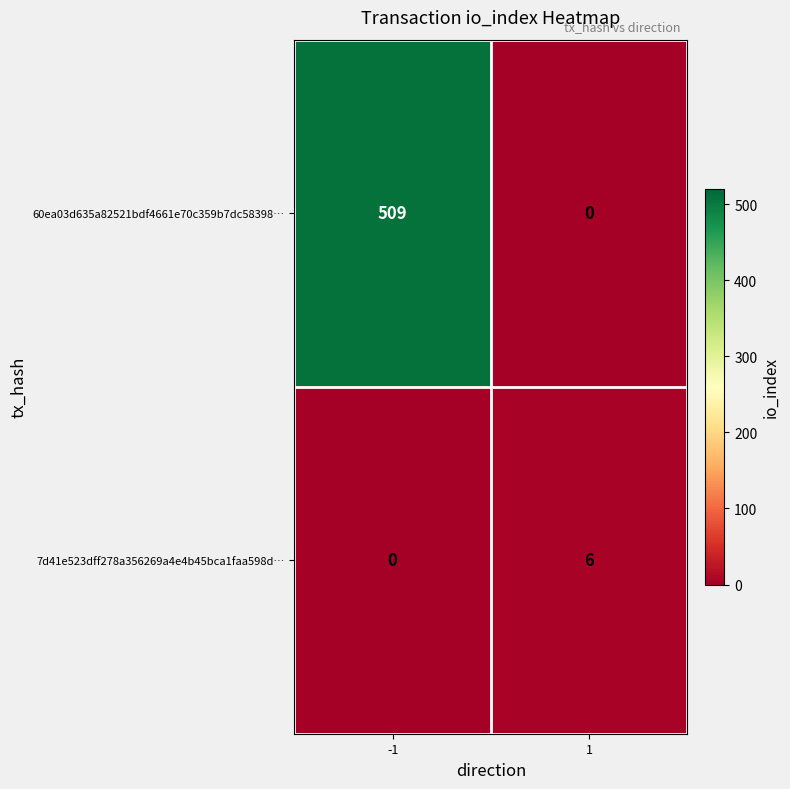

What is the difference between the 60ea03d635a82521bdf4661e70c359b7dc58398… values at -1 and 1?

509